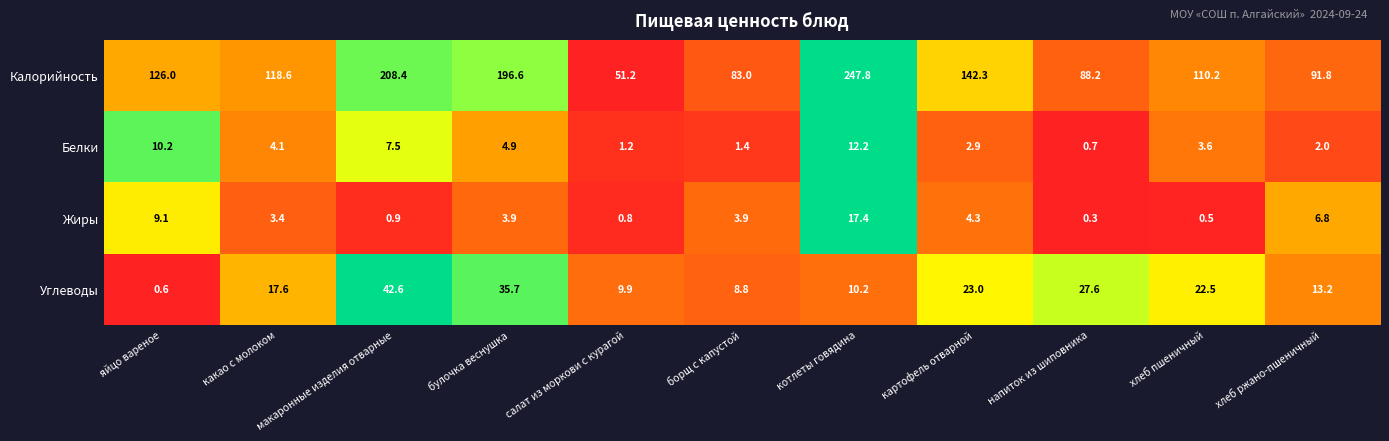

Between какао с молоком and макаронные изделия отварные, which series saw the biggest shift?

Калорийность